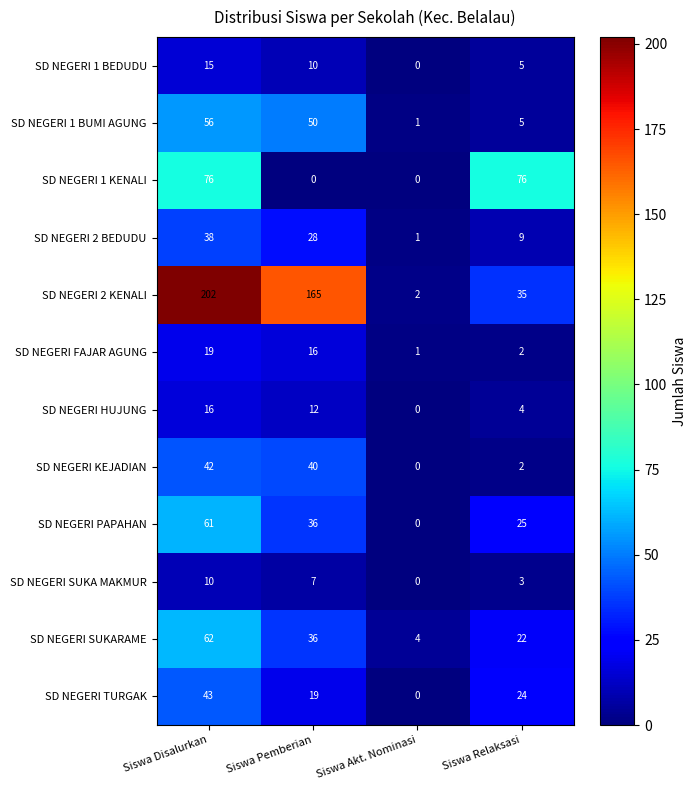

What is the sum of all SD NEGERI SUKARAME values?

124